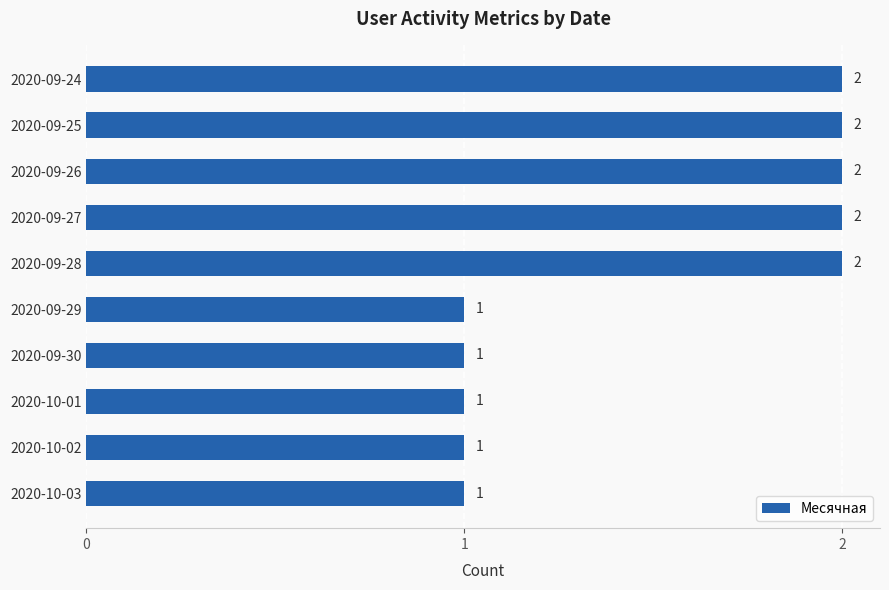

What is the sum of the values at 2020-09-27 and 2020-09-24?

4